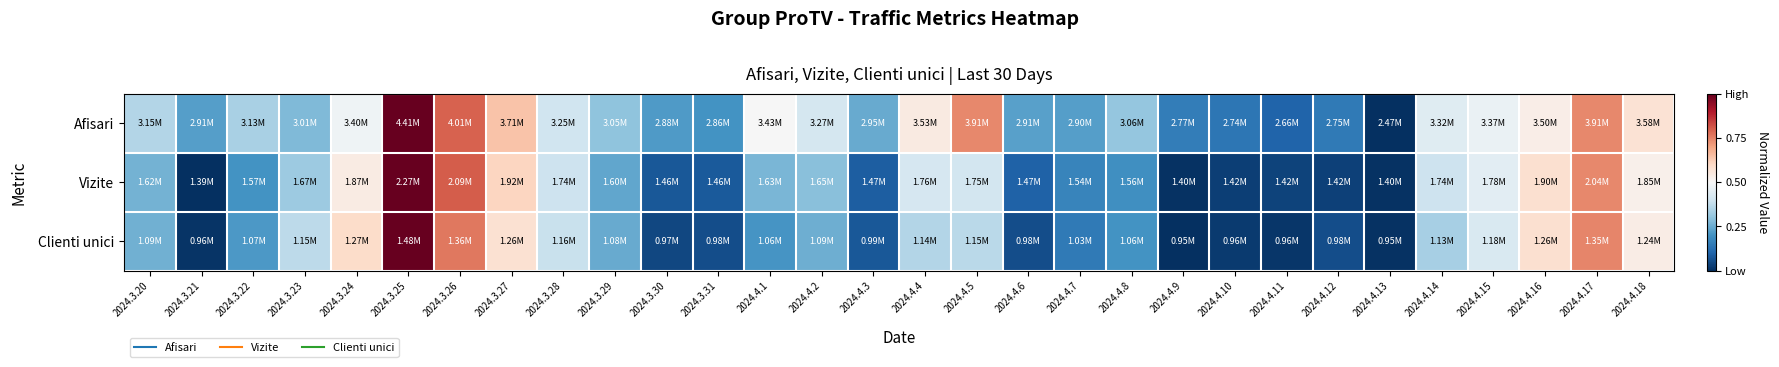

Reading left to right, transcribe all the data shown in this chart.

Afisari: 2024.3.20=0.4	2024.3.21=0.2	2024.3.22=0.3	2024.3.23=0.3	2024.3.24=0.5	2024.3.25=1.0	2024.3.26=0.8	2024.3.27=0.6	2024.3.28=0.4	2024.3.29=0.3	2024.3.30=0.2	2024.3.31=0.2	2024.4.1=0.5	2024.4.2=0.4	2024.4.3=0.2	2024.4.4=0.5	2024.4.5=0.7	2024.4.6=0.2	2024.4.7=0.2	2024.4.8=0.3	2024.4.9=0.2	2024.4.10=0.1	2024.4.11=0.1	2024.4.12=0.1	2024.4.13=0.0	2024.4.14=0.4	2024.4.15=0.5	2024.4.16=0.5	2024.4.17=0.7	2024.4.18=0.6
Vizite: 2024.3.20=0.3	2024.3.21=0.0	2024.3.22=0.2	2024.3.23=0.3	2024.3.24=0.5	2024.3.25=1.0	2024.3.26=0.8	2024.3.27=0.6	2024.3.28=0.4	2024.3.29=0.2	2024.3.30=0.1	2024.3.31=0.1	2024.4.1=0.3	2024.4.2=0.3	2024.4.3=0.1	2024.4.4=0.4	2024.4.5=0.4	2024.4.6=0.1	2024.4.7=0.2	2024.4.8=0.2	2024.4.9=0.0	2024.4.10=0.0	2024.4.11=0.0	2024.4.12=0.0	2024.4.13=0.0	2024.4.14=0.4	2024.4.15=0.4	2024.4.16=0.6	2024.4.17=0.7	2024.4.18=0.5
Clienti unici: 2024.3.20=0.3	2024.3.21=0.0	2024.3.22=0.2	2024.3.23=0.4	2024.3.24=0.6	2024.3.25=1.0	2024.3.26=0.8	2024.3.27=0.6	2024.3.28=0.4	2024.3.29=0.2	2024.3.30=0.0	2024.3.31=0.1	2024.4.1=0.2	2024.4.2=0.3	2024.4.3=0.1	2024.4.4=0.4	2024.4.5=0.4	2024.4.6=0.1	2024.4.7=0.1	2024.4.8=0.2	2024.4.9=0.0	2024.4.10=0.0	2024.4.11=0.0	2024.4.12=0.1	2024.4.13=0.0	2024.4.14=0.3	2024.4.15=0.4	2024.4.16=0.6	2024.4.17=0.7	2024.4.18=0.5